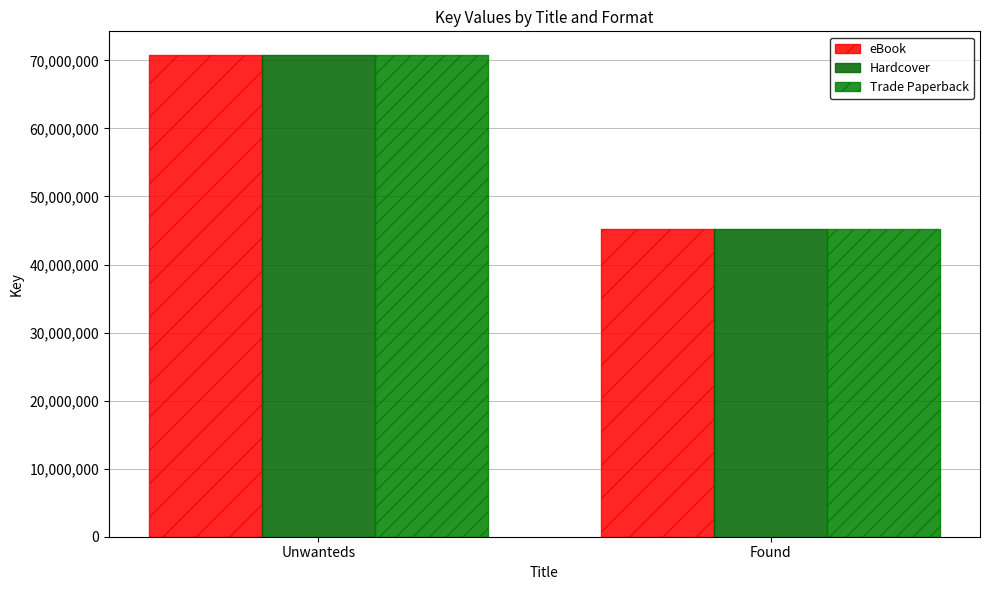

At how many categories does at least one series exceed 54779306?

1